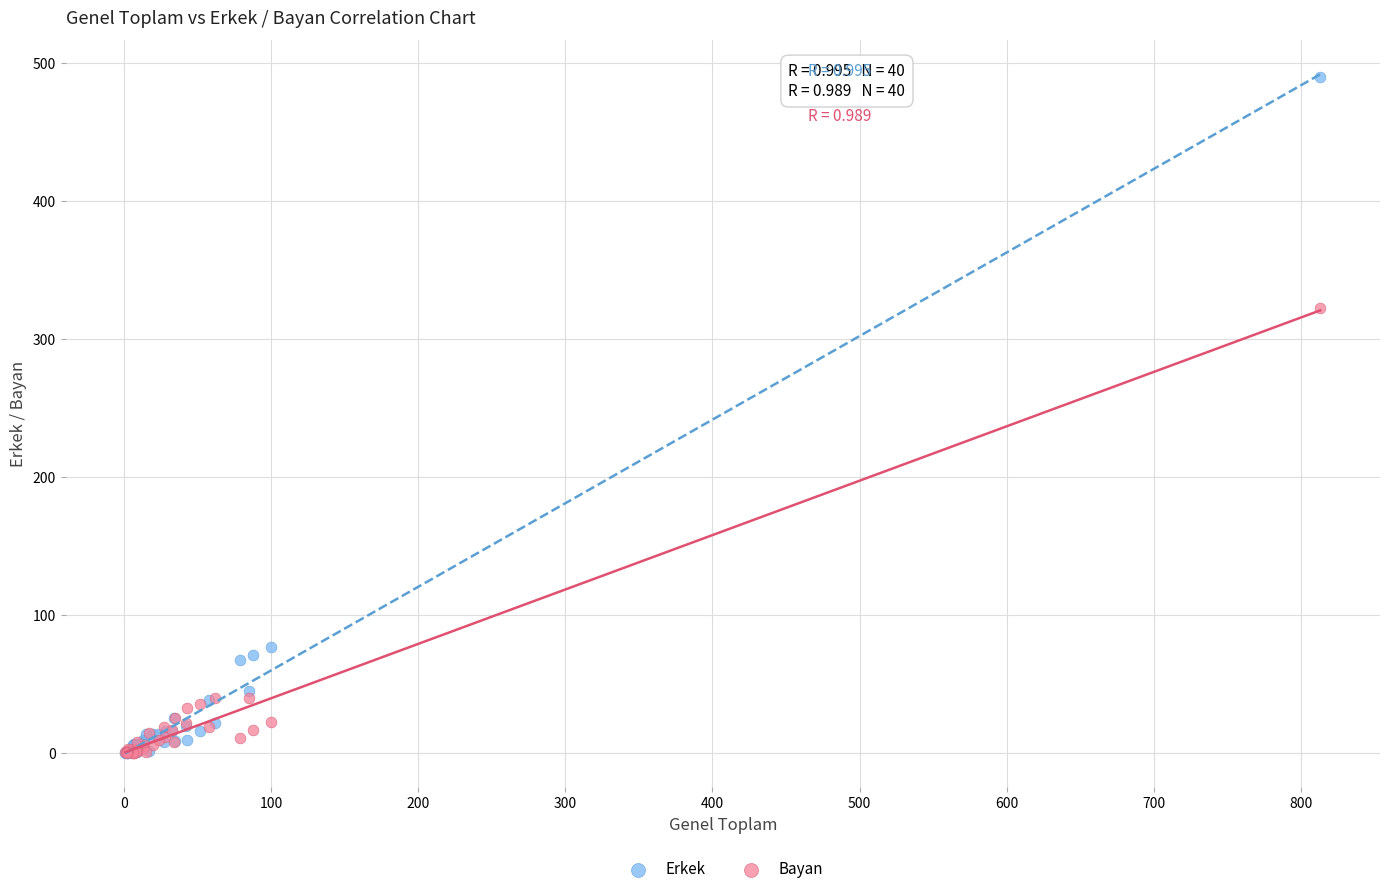

Across all series, what Y value is closest to 245?

323